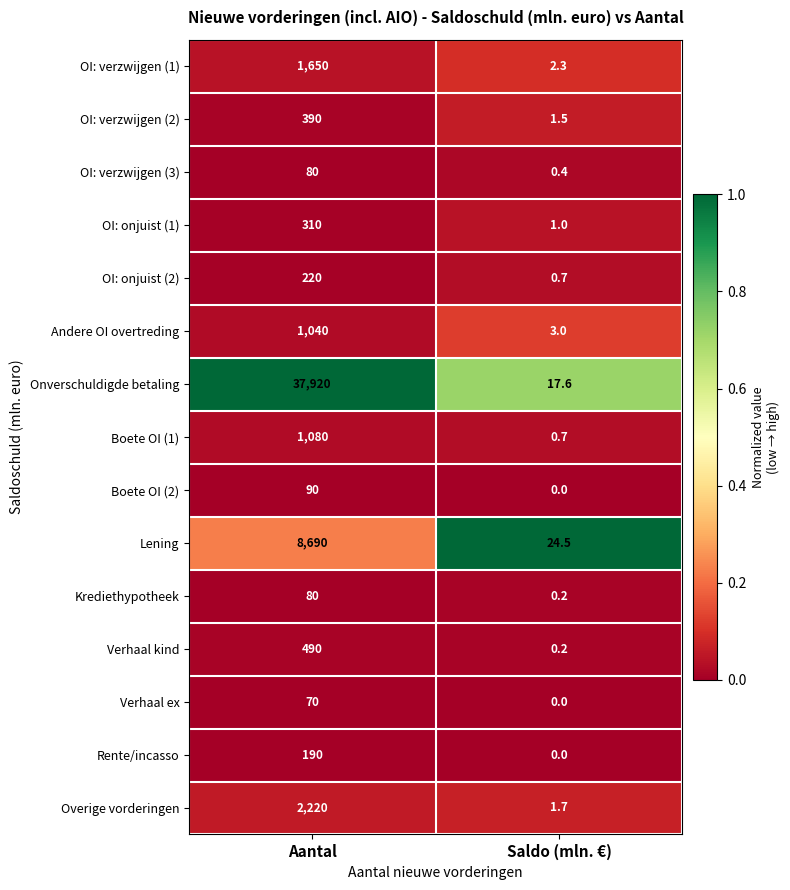

What is the greatest value displayed?

37920.0